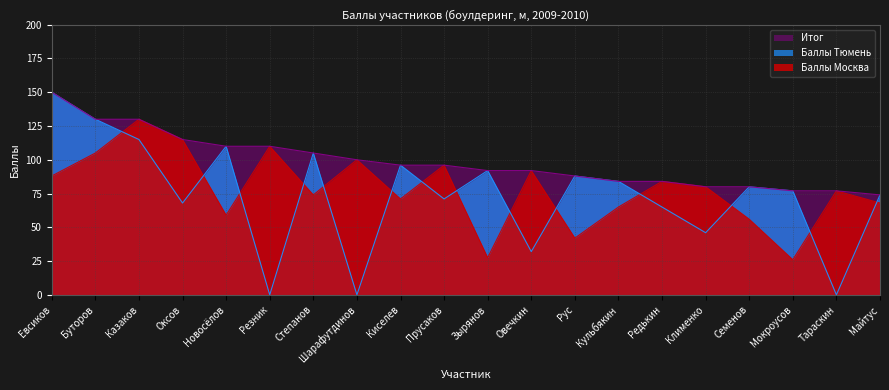

The value of Итог at Кульбякин is 84.0. True or false?

True